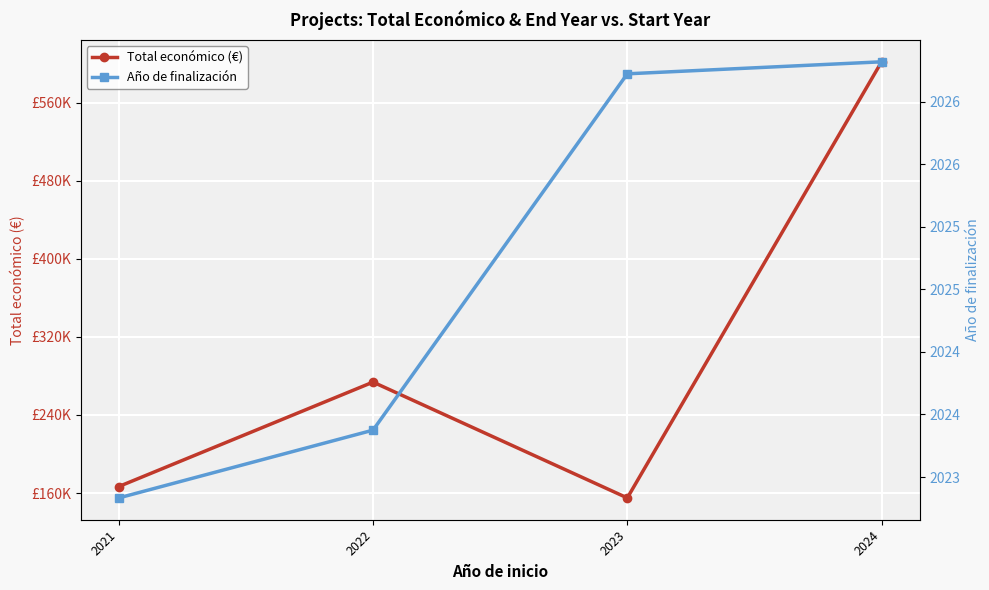

What is the difference between the Total económico (€) values at 2024 and 2022?

328085.7